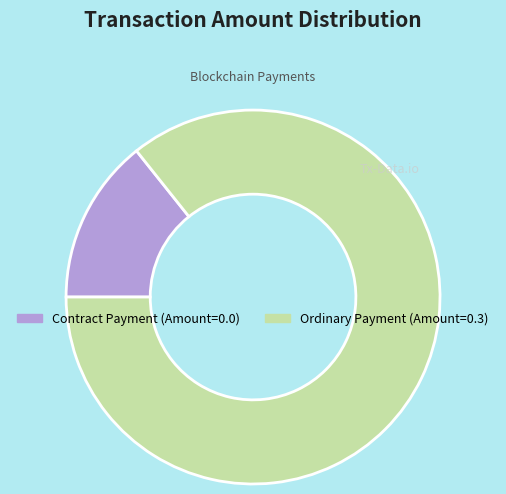

Which category accounts for the majority?

Ordinary Payment